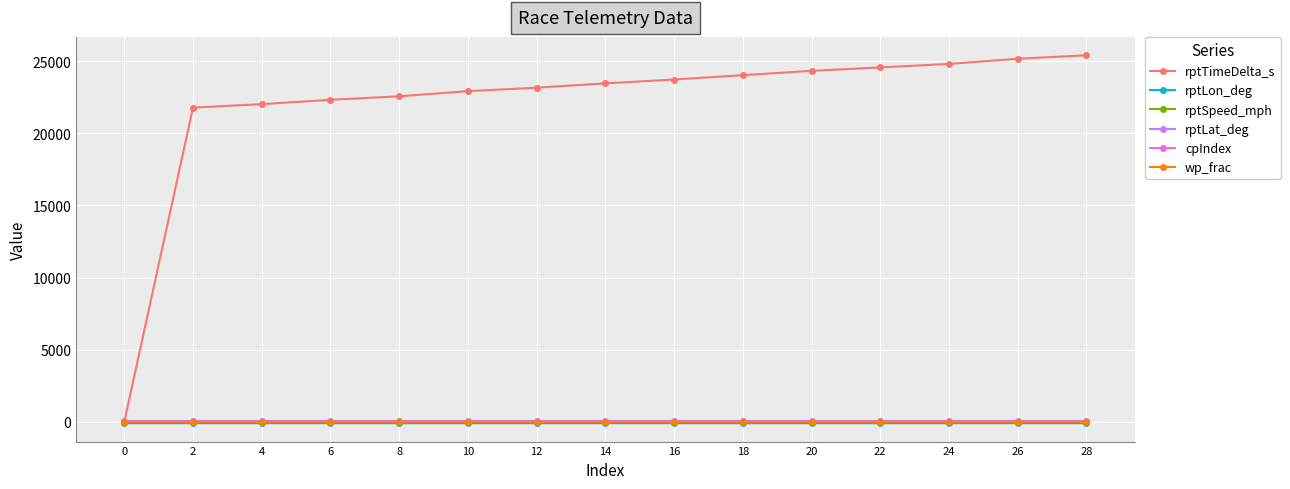

Which series has the largest total across all categories?

rptTimeDelta_s